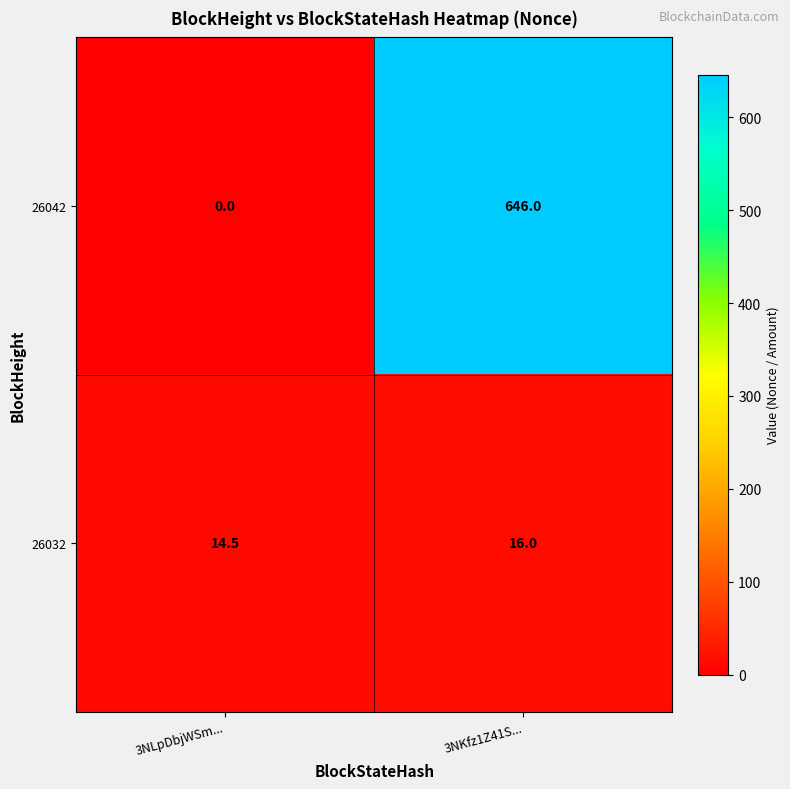

Reading left to right, transcribe all the data shown in this chart.

26042: 0.0	646.0
26032: 14.5	16.0